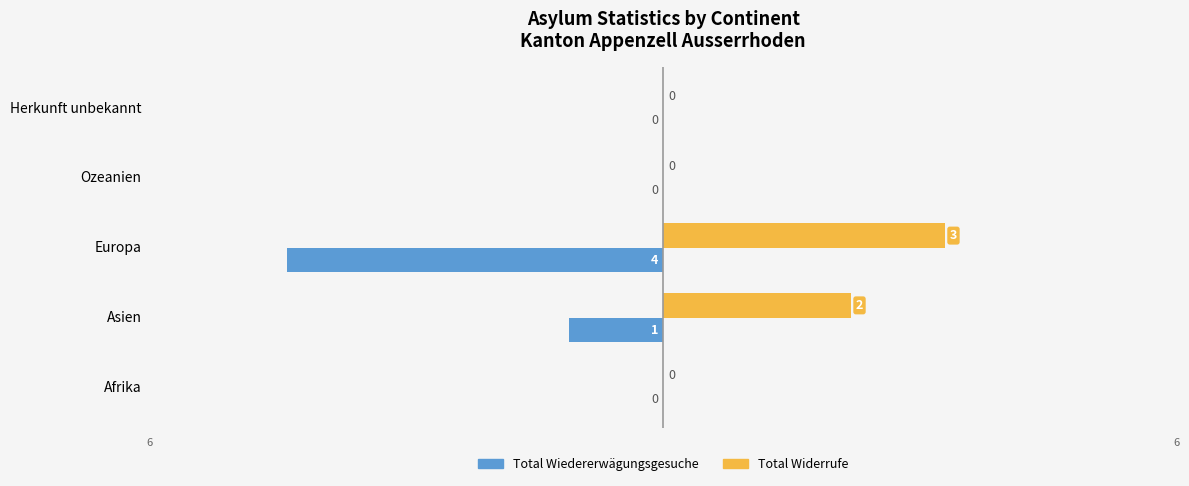

Is the value of Total Widerrufe at Asien greater than the value of Total Wiedererwägungsgesuche at Europa?

Yes